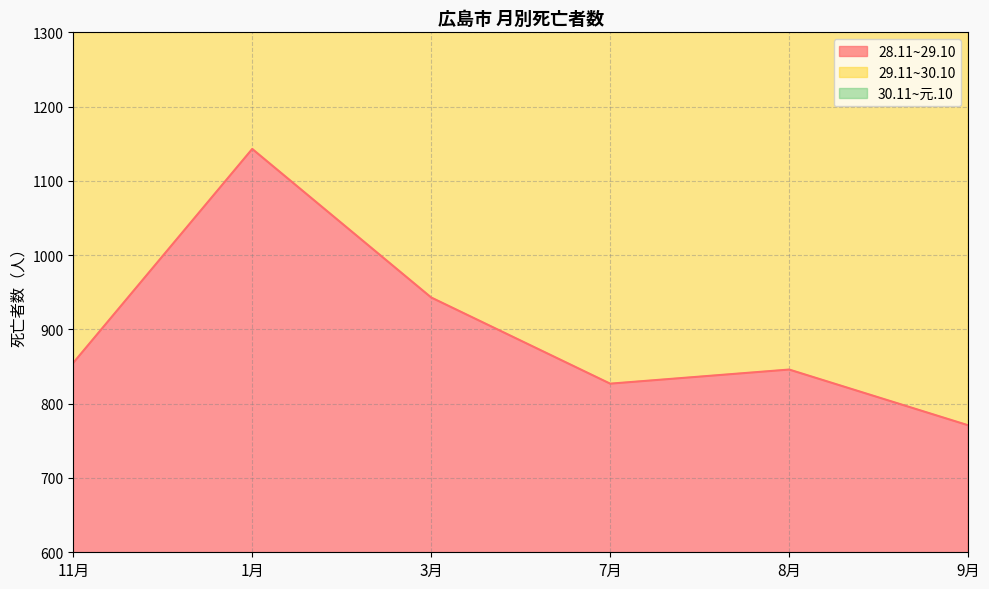

The value of 28.11~29.10 at 8月 is 846. True or false?

True